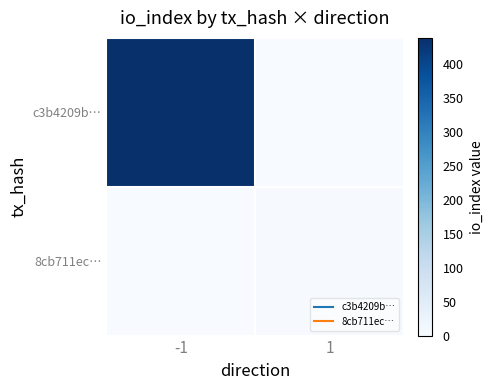

List the series in order of their overall mean, highest first.

c3b4209b…, 8cb711ec…